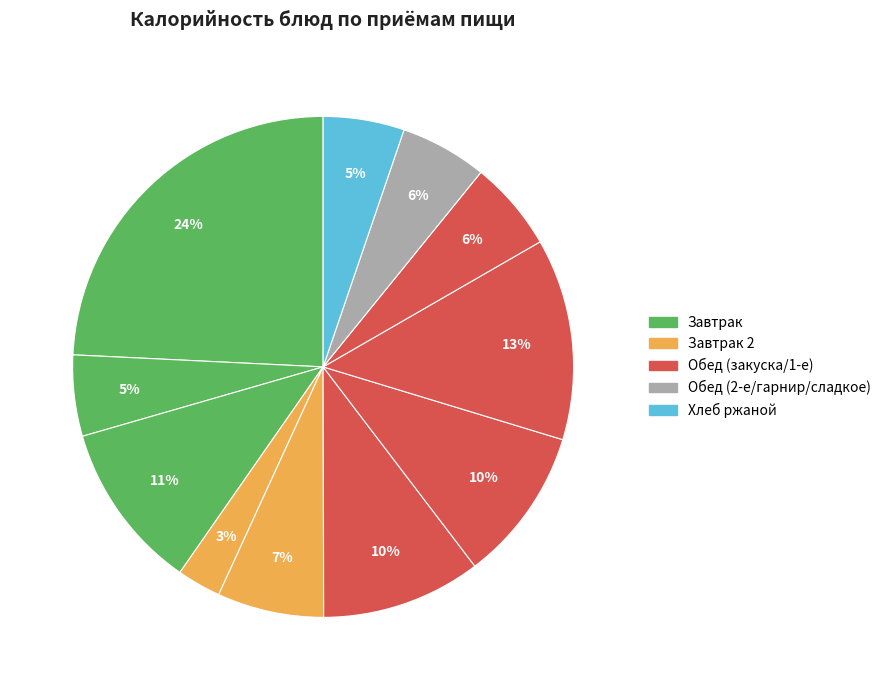

What is the smallest slice in the pie chart?

Завтрак 2 (мандарины)